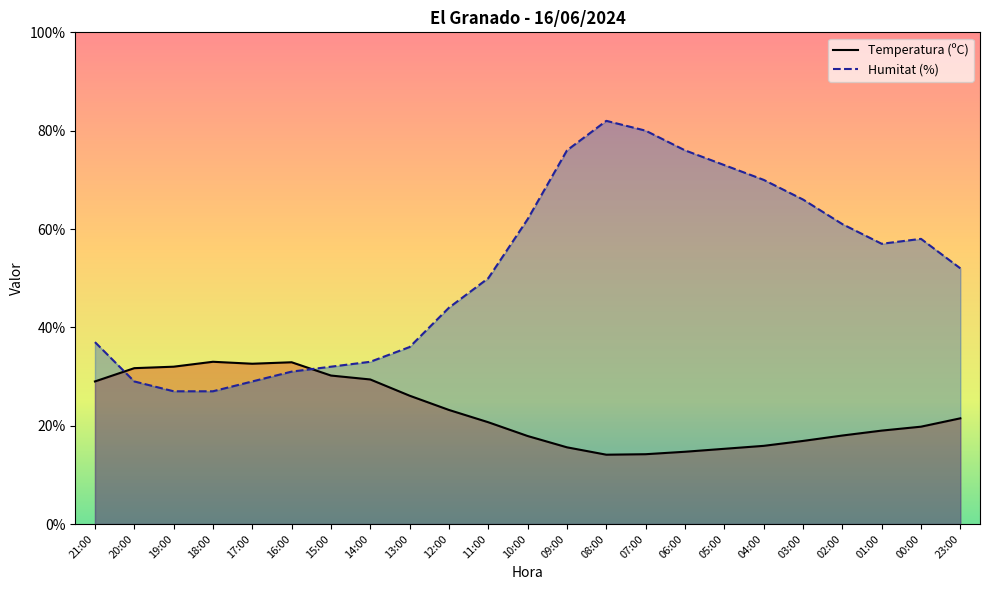

How many times do Temperatura (ºC) and Humitat (%) cross each other?

2